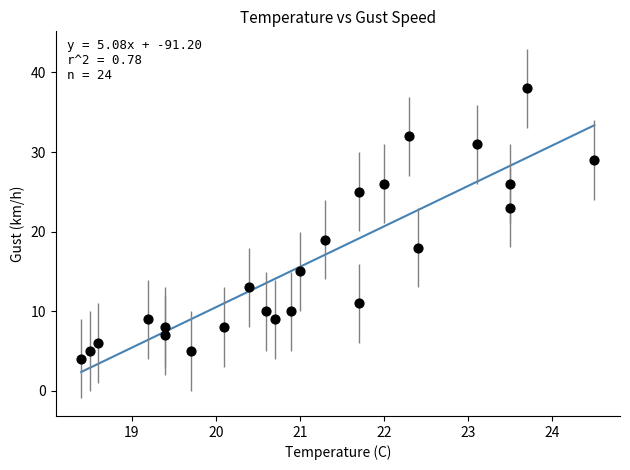

What is the range of Y values (max minus min)?

34